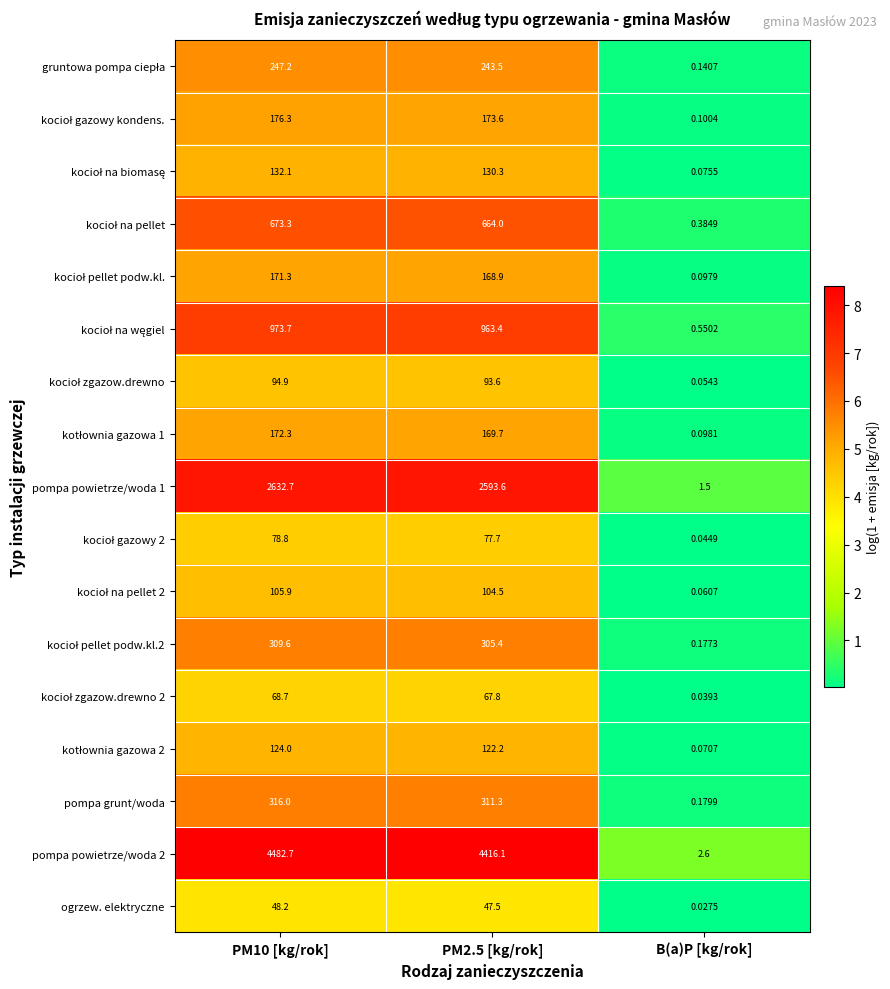

Which category has the lowest value across all series?

B(a)P [kg/rok]